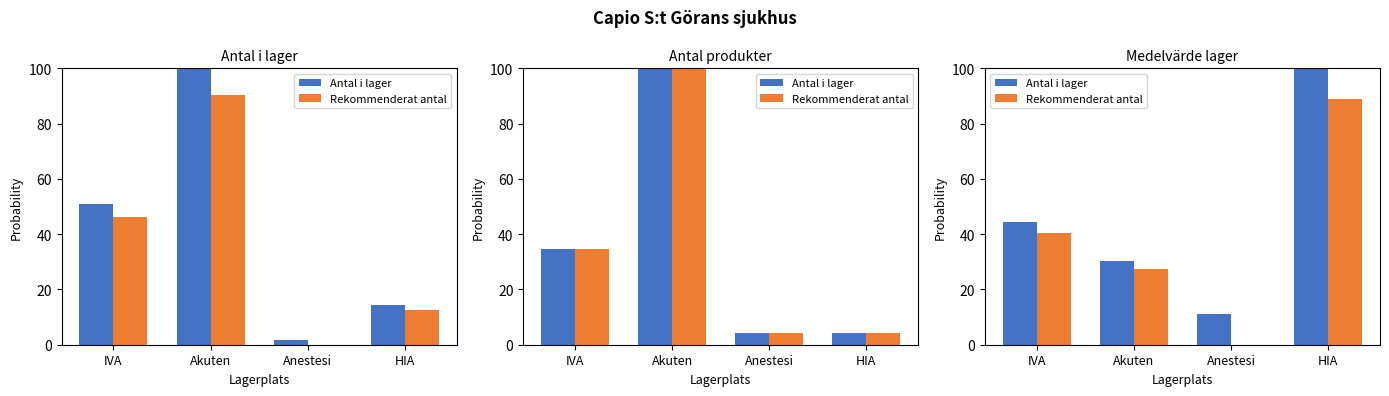

At which category does the chart reach its peak across all series?

HIA